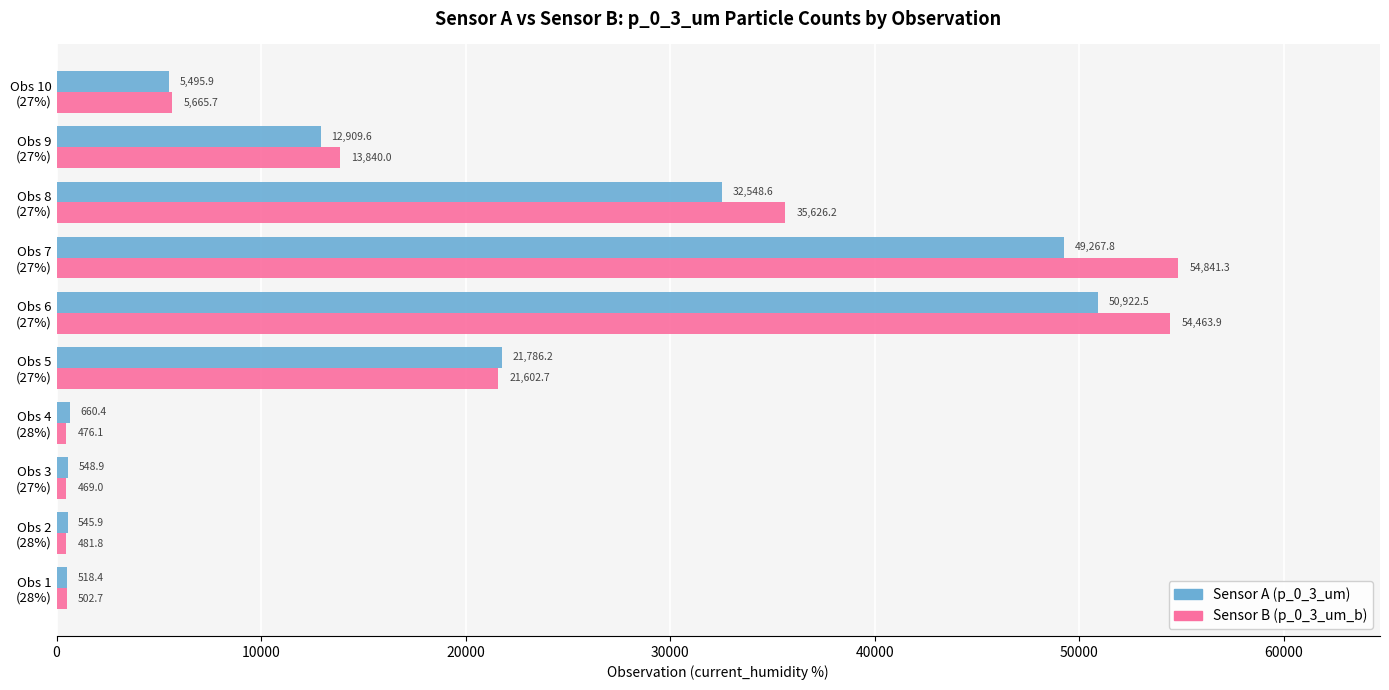

What is the sum of all Sensor B (p_0_3_um_b) values?

187969.4